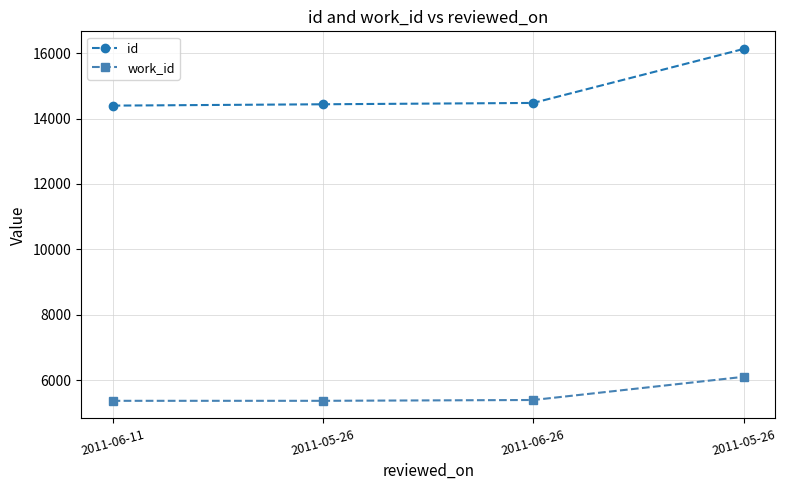

How many distinct data groups are displayed?

2